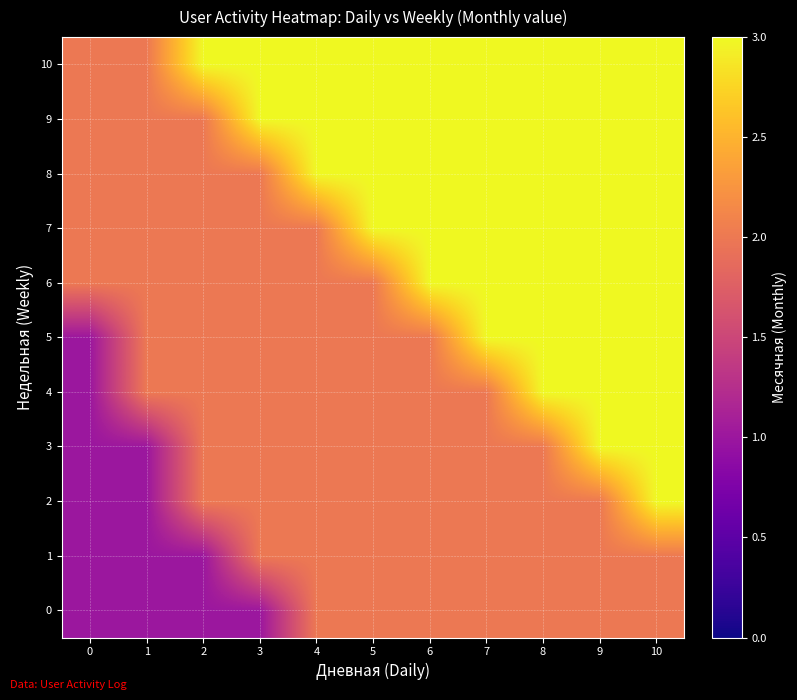

Which series has the largest total across all categories?

10